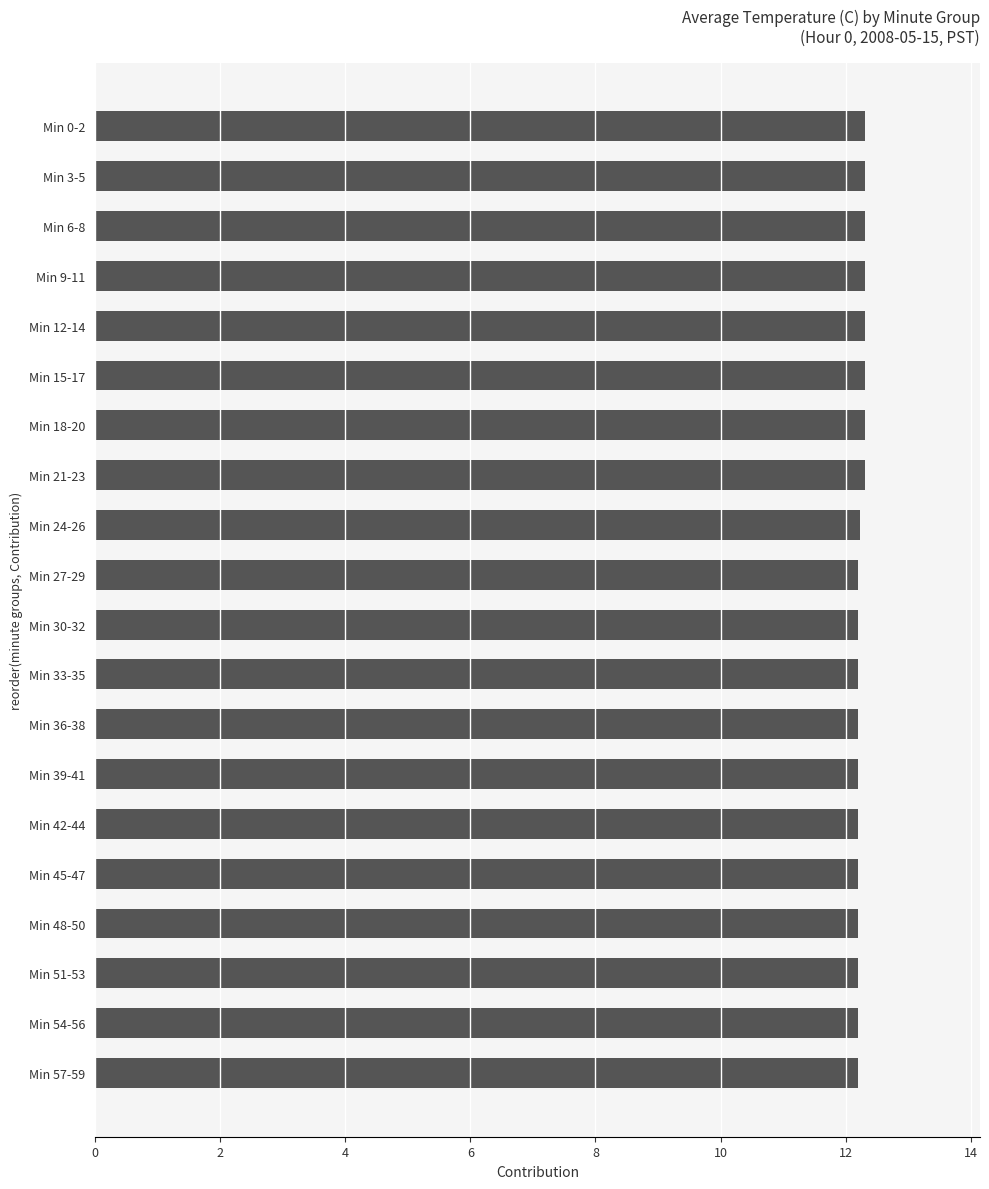

Reading bottom to top, list all the values displayed in this chart.

Min 57-59=12.2	Min 54-56=12.2	Min 51-53=12.2	Min 48-50=12.2	Min 45-47=12.2	Min 42-44=12.2	Min 39-41=12.2	Min 36-38=12.2	Min 33-35=12.2	Min 30-32=12.2	Min 27-29=12.2	Min 24-26=12.2	Min 21-23=12.3	Min 18-20=12.3	Min 15-17=12.3	Min 12-14=12.3	Min 9-11=12.3	Min 6-8=12.3	Min 3-5=12.3	Min 0-2=12.3